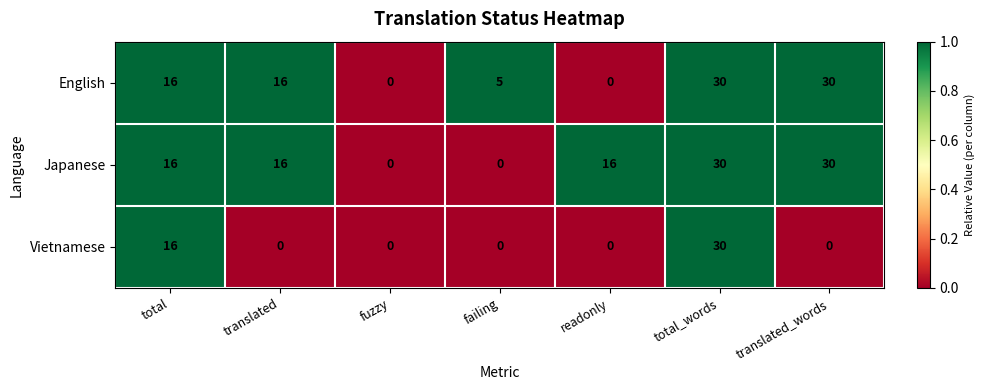

True or false: Vietnamese has a value of 16 at total.

True